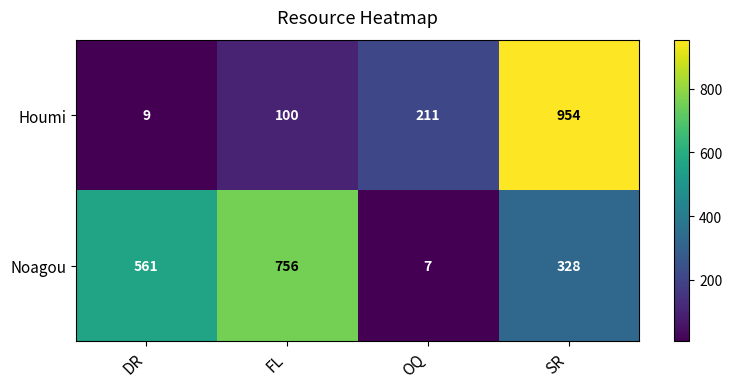

What is the difference between the Houmi values at DR and FL?

91